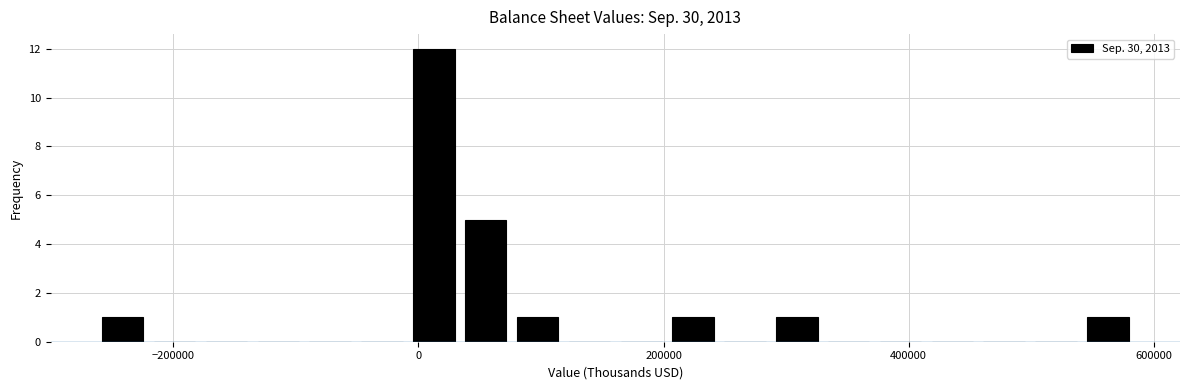

Around what value on the x-axis is the tallest bar? Give the approximate position of its centre, as read against the axis.

20000